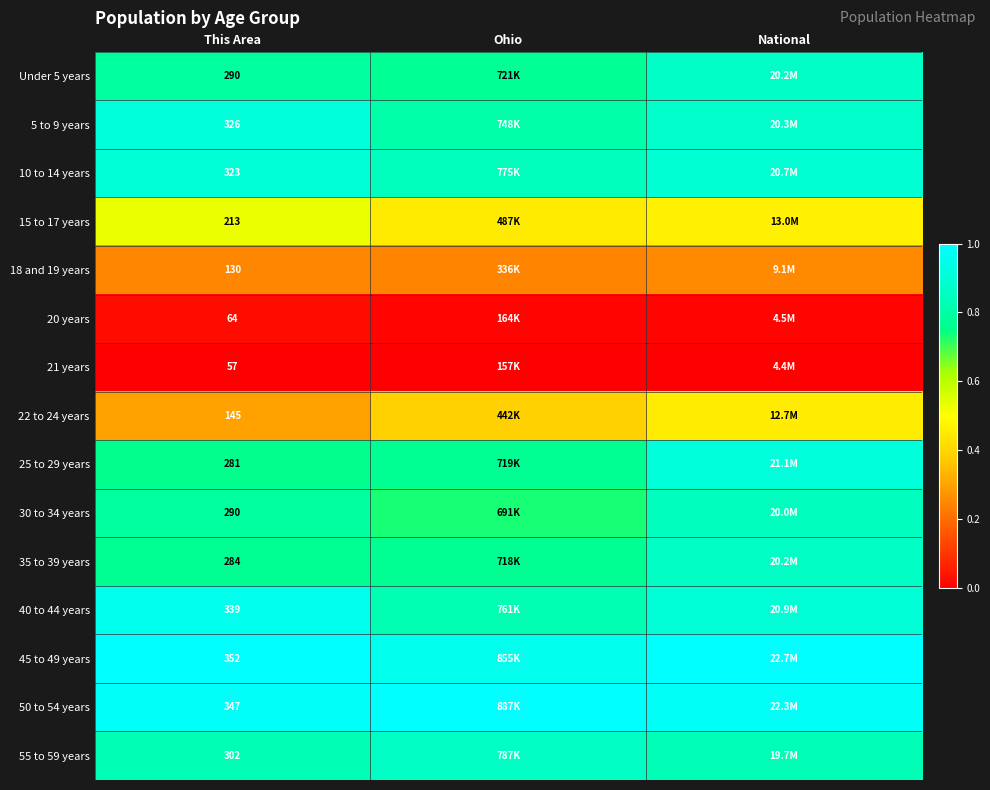

At which category is the sum across all series the highest?

National